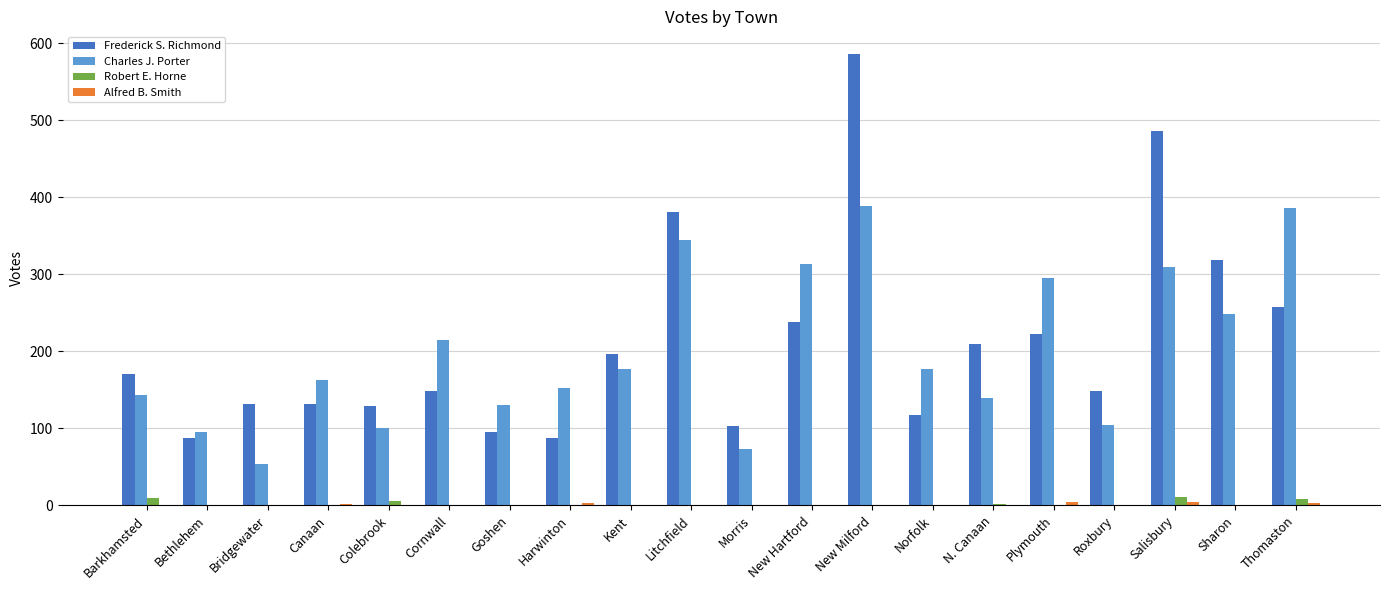

Which category has the highest value in the Frederick S. Richmond series?

New Milford